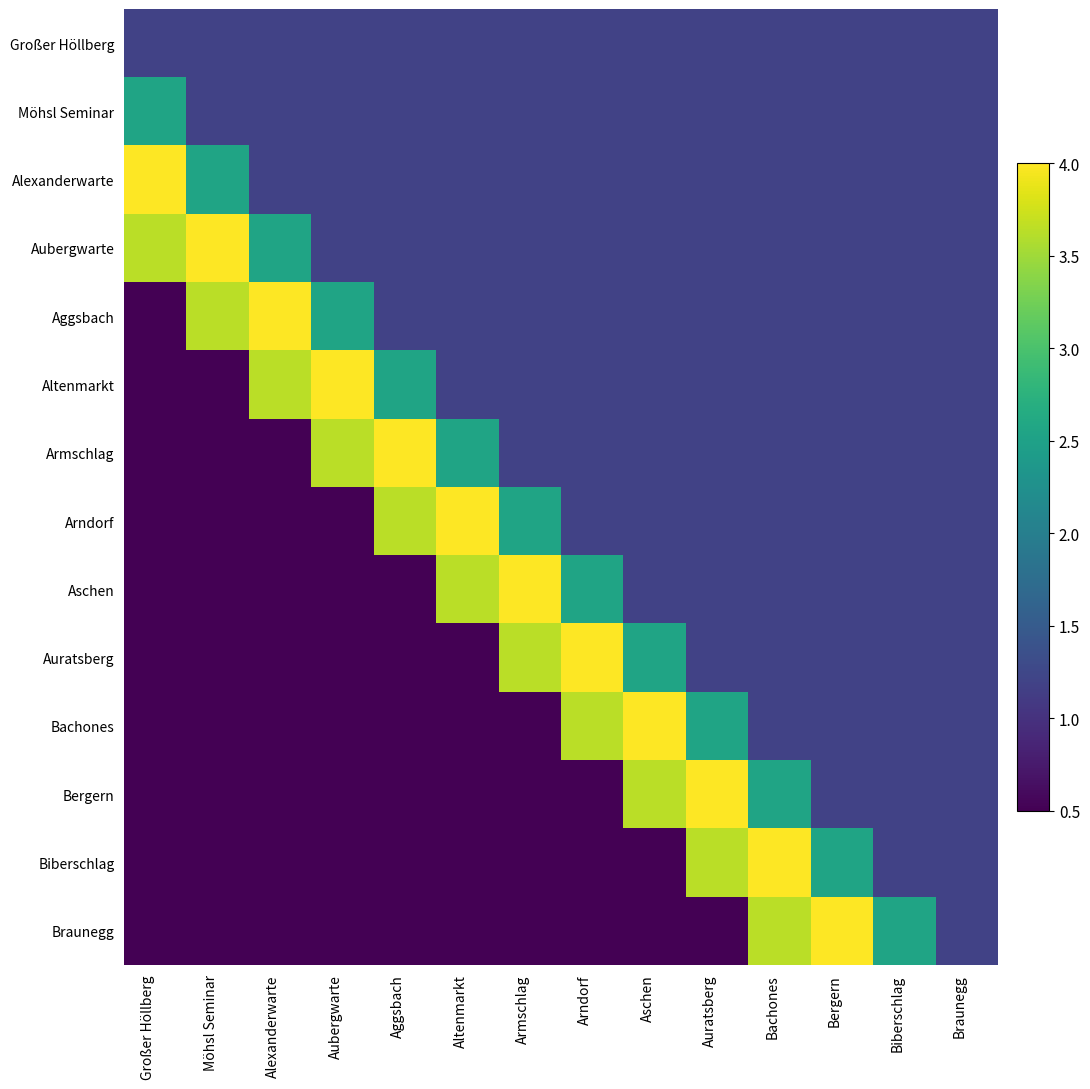

Which series has the largest range (max minus min)?

Aggsbach